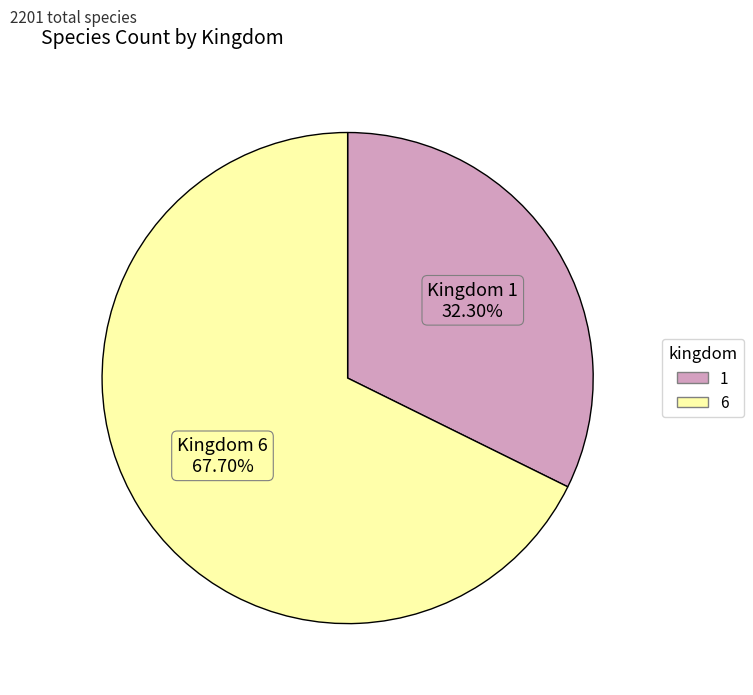

Rank the categories by value from highest to lowest.

6, 1